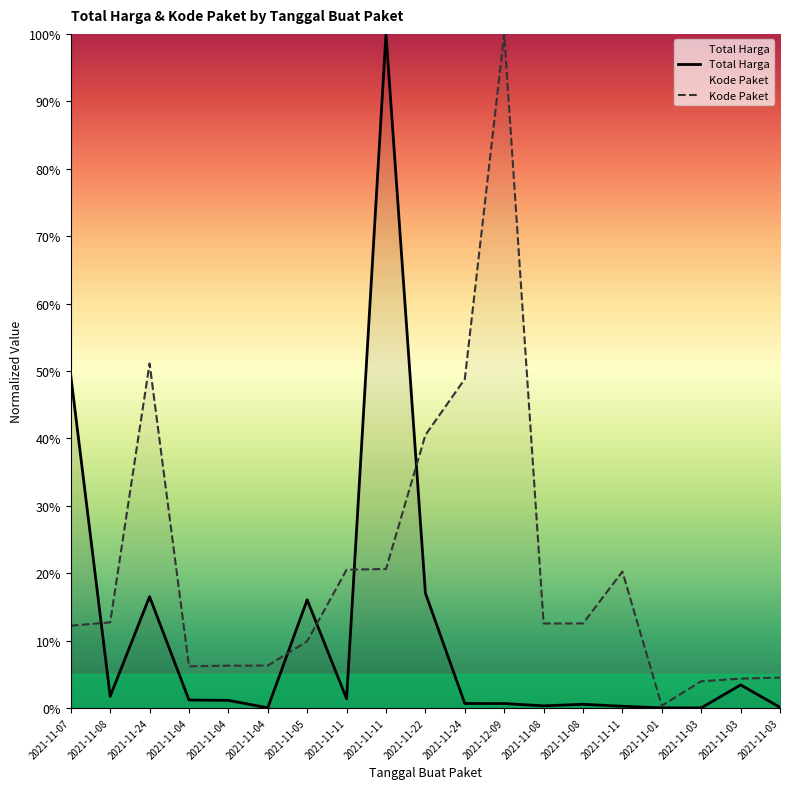

What is the average value of the Kode Paket series?

0.2